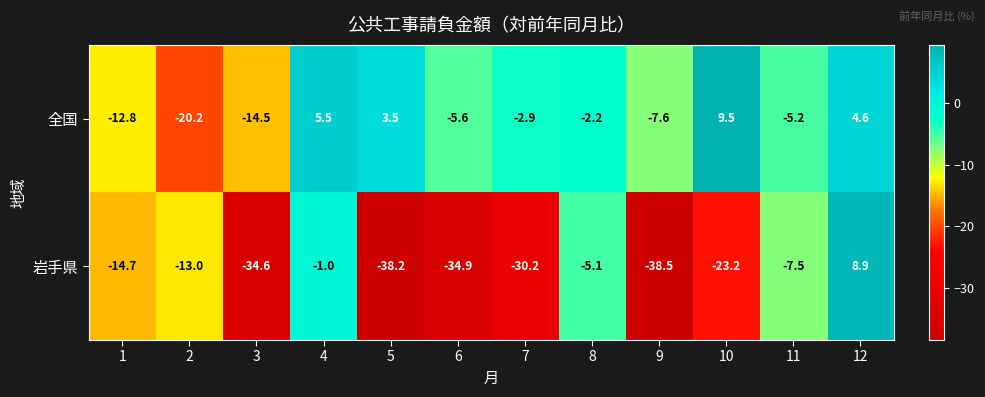

What is the sum of the 岩手県 values at 9 and 11?

-46.0